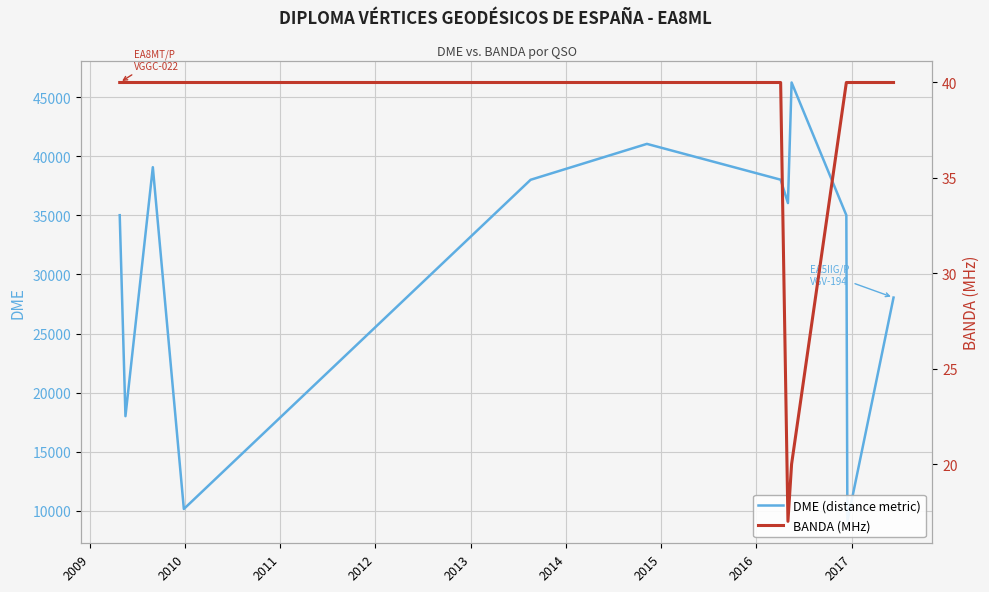

Reading right to left, extract all data points from this chart.

DME (distance metric): 28040	9109	35006	46235	36035	38012	41042	38005	10155	39070	18006	35009
BANDA (MHz): 40	40	40	20	17	40	40	40	40	40	40	40